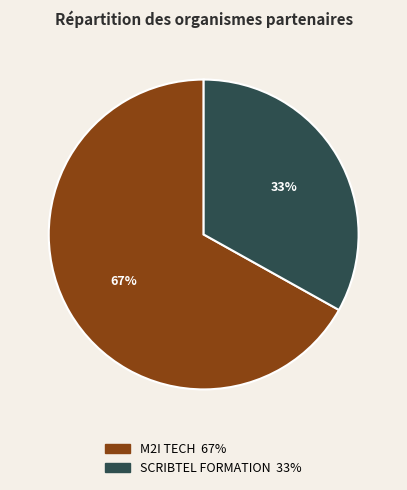

To the nearest percent, what is the combined percentage of SCRIBTEL FORMATION and M2I TECH?

100%